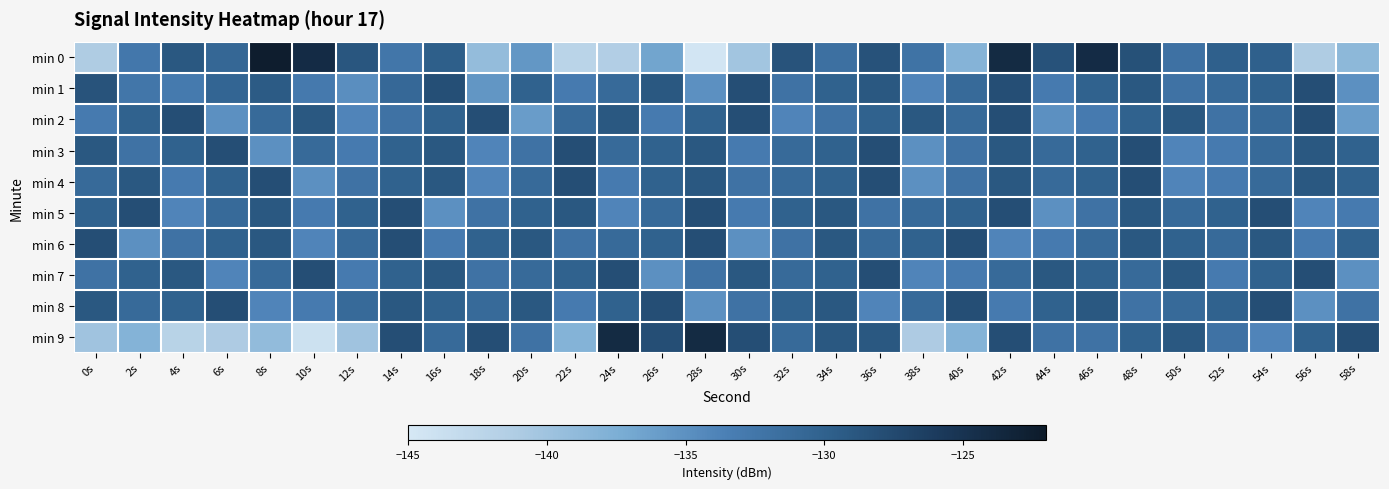

Reading right to left, transcribe all the data shown in this chart.

min 0: 58s=-138.7	56s=-141.1	54s=-129.8	52s=-129.9	50s=-131.9	48s=-128.2	46s=-124.1	44s=-128.5	42s=-124.1	40s=-138.1	38s=-132.1	36s=-128.4	34s=-131.7	32s=-128.5	30s=-140.2	28s=-144.6	26s=-136.7	24s=-141.3	22s=-142.2	20s=-135.5	18s=-139.2	16s=-129.7	14s=-132.4	12s=-128.8	10s=-124.1	8s=-122.4	6s=-130.7	4s=-129.0	2s=-132.6	0s=-141.1
min 1: 58s=-135.0	56s=-128.0	54s=-130.0	52s=-131.0	50s=-132.0	48s=-129.0	46s=-130.0	44s=-133.0	42s=-128.0	40s=-131.0	38s=-134.0	36s=-129.0	34s=-130.0	32s=-132.0	30s=-128.0	28s=-135.0	26s=-129.0	24s=-131.0	22s=-133.0	20s=-130.0	18s=-135.5	16s=-128.1	14s=-130.8	12s=-134.8	10s=-132.9	8s=-129.3	6s=-130.5	4s=-132.9	2s=-132.5	0s=-128.6
min 2: 58s=-136.0	56s=-128.0	54s=-131.0	52s=-132.0	50s=-129.0	48s=-130.0	46s=-133.0	44s=-135.0	42s=-128.0	40s=-131.0	38s=-129.0	36s=-130.0	34s=-132.0	32s=-134.0	30s=-128.0	28s=-130.0	26s=-133.0	24s=-129.0	22s=-131.0	20s=-136.0	18s=-128.0	16s=-130.0	14s=-132.0	12s=-134.0	10s=-129.0	8s=-131.0	6s=-135.0	4s=-128.0	2s=-130.0	0s=-133.0
min 3: 58s=-130.0	56s=-129.0	54s=-131.0	52s=-133.0	50s=-134.0	48s=-128.0	46s=-130.0	44s=-131.0	42s=-129.0	40s=-132.0	38s=-135.0	36s=-128.0	34s=-130.0	32s=-131.0	30s=-133.0	28s=-129.0	26s=-130.0	24s=-131.0	22s=-128.0	20s=-132.0	18s=-134.0	16s=-129.0	14s=-130.0	12s=-133.0	10s=-131.0	8s=-135.0	6s=-128.0	4s=-130.0	2s=-132.0	0s=-129.0
min 4: 58s=-130.0	56s=-129.0	54s=-131.0	52s=-133.0	50s=-134.0	48s=-128.0	46s=-130.0	44s=-131.0	42s=-129.0	40s=-132.0	38s=-135.0	36s=-128.0	34s=-130.0	32s=-131.0	30s=-132.0	28s=-129.0	26s=-130.0	24s=-133.0	22s=-128.0	20s=-131.0	18s=-134.0	16s=-129.0	14s=-130.0	12s=-132.0	10s=-135.0	8s=-128.0	6s=-130.0	4s=-133.0	2s=-129.0	0s=-131.0
min 5: 58s=-133.0	56s=-134.0	54s=-128.0	52s=-130.0	50s=-131.0	48s=-129.0	46s=-132.0	44s=-135.0	42s=-128.0	40s=-130.0	38s=-131.0	36s=-132.0	34s=-129.0	32s=-130.0	30s=-133.0	28s=-128.0	26s=-131.0	24s=-134.0	22s=-129.0	20s=-130.0	18s=-132.0	16s=-135.0	14s=-128.0	12s=-130.0	10s=-133.0	8s=-129.0	6s=-131.0	4s=-134.0	2s=-128.0	0s=-130.0
min 6: 58s=-130.0	56s=-133.0	54s=-129.0	52s=-131.0	50s=-130.0	48s=-129.0	46s=-131.0	44s=-133.0	42s=-134.0	40s=-128.0	38s=-130.0	36s=-131.0	34s=-129.0	32s=-132.0	30s=-135.0	28s=-128.0	26s=-130.0	24s=-131.0	22s=-132.0	20s=-129.0	18s=-130.0	16s=-133.0	14s=-128.0	12s=-131.0	10s=-134.0	8s=-129.0	6s=-130.0	4s=-132.0	2s=-135.0	0s=-128.0
min 7: 58s=-135.0	56s=-128.0	54s=-130.0	52s=-133.0	50s=-129.0	48s=-131.0	46s=-130.0	44s=-129.0	42s=-131.0	40s=-133.0	38s=-134.0	36s=-128.0	34s=-130.0	32s=-131.0	30s=-129.0	28s=-132.0	26s=-135.0	24s=-128.0	22s=-130.0	20s=-131.0	18s=-132.0	16s=-129.0	14s=-130.0	12s=-133.0	10s=-128.0	8s=-131.0	6s=-134.0	4s=-129.0	2s=-130.0	0s=-132.0
min 8: 58s=-132.0	56s=-135.0	54s=-128.0	52s=-130.0	50s=-131.0	48s=-132.0	46s=-129.0	44s=-130.0	42s=-133.0	40s=-128.0	38s=-131.0	36s=-134.0	34s=-129.0	32s=-130.0	30s=-132.0	28s=-135.0	26s=-128.0	24s=-130.0	22s=-133.0	20s=-129.0	18s=-131.0	16s=-130.0	14s=-129.0	12s=-131.0	10s=-133.0	8s=-134.0	6s=-128.0	4s=-130.0	2s=-131.0	0s=-129.0
min 9: 58s=-128.0	56s=-130.0	54s=-134.0	52s=-132.0	50s=-129.0	48s=-130.0	46s=-132.0	44s=-132.0	42s=-128.0	40s=-138.0	38s=-141.0	36s=-129.0	34s=-129.0	32s=-131.0	30s=-128.0	28s=-124.0	26s=-128.0	24s=-124.0	22s=-138.0	20s=-132.0	18s=-128.0	16s=-131.0	14s=-128.0	12s=-140.0	10s=-144.0	8s=-139.0	6s=-141.0	4s=-142.0	2s=-138.0	0s=-140.0